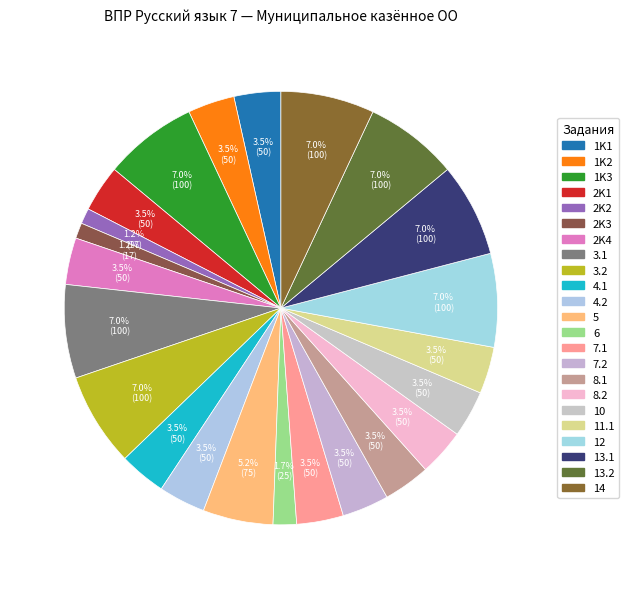

Count the number of slices in the pie.

23